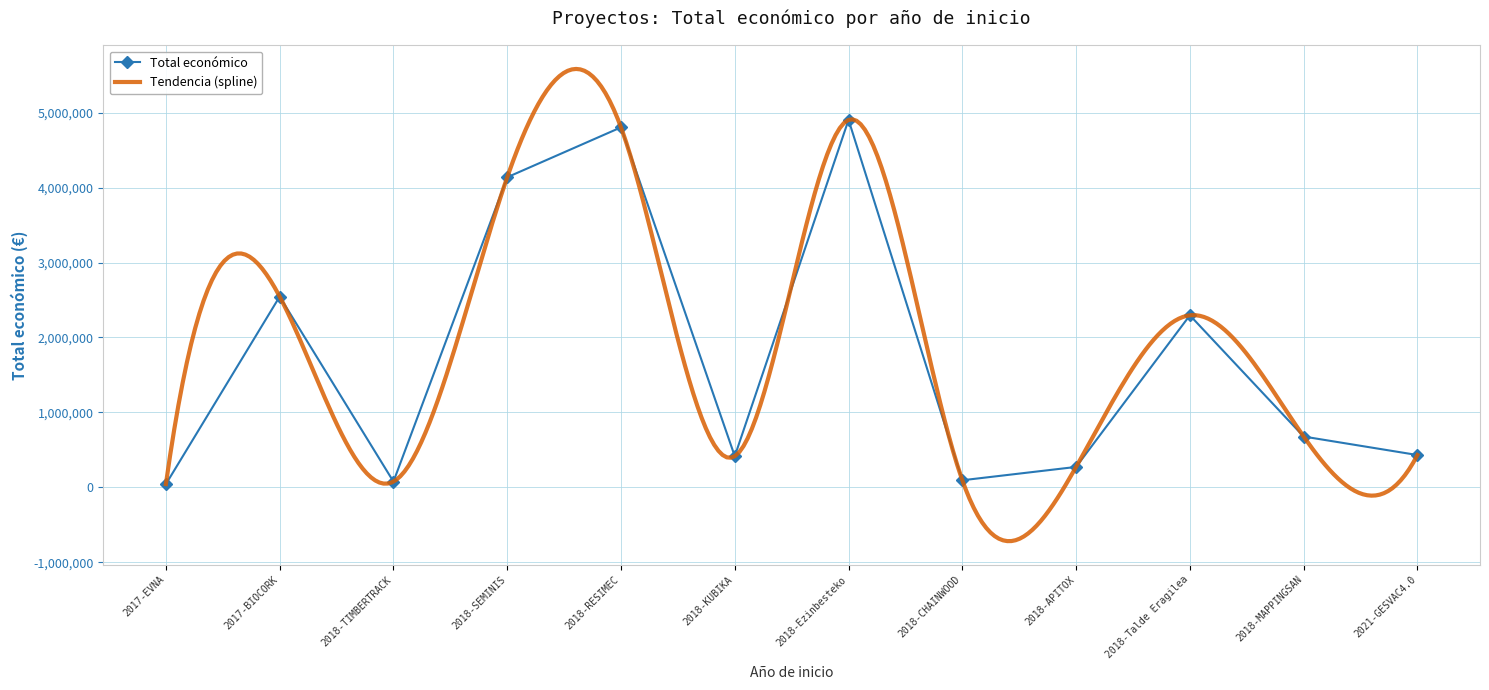

What value does the data have at 2018-SEMINIS?

4139393